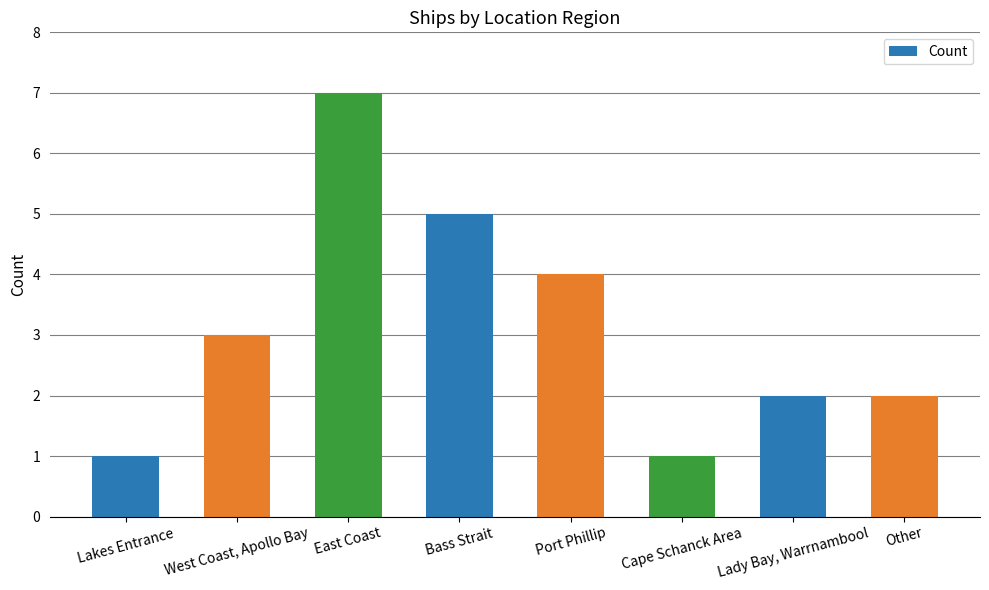

What is the minimum value shown in the chart?

1